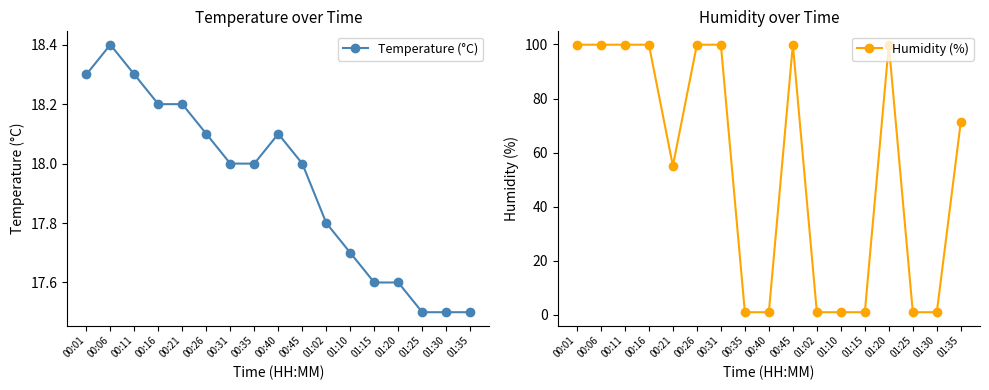

Which category has the lowest value in the Humidity (%) series?

00:35